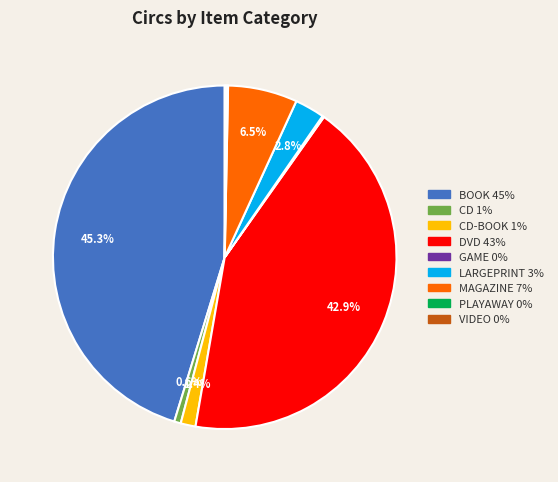

Is there a majority slice in this chart?

No